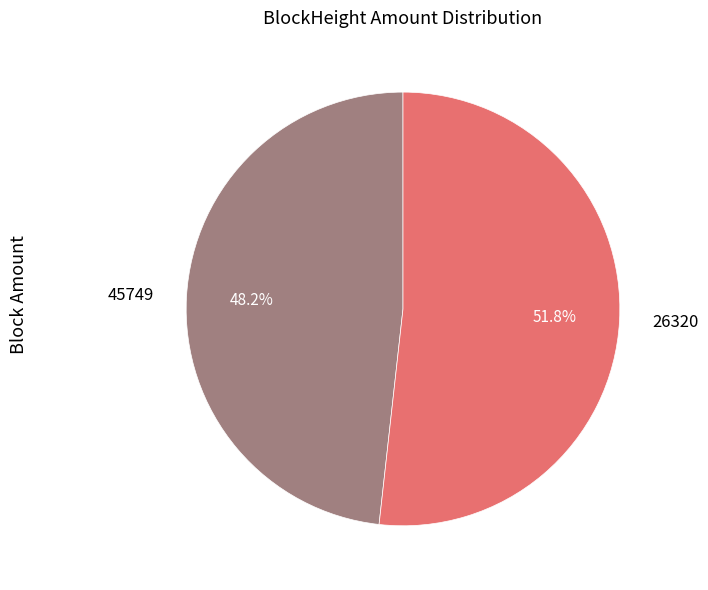

To the nearest percent, what is the difference between the 26320 and 45749 slice percentages?

4%